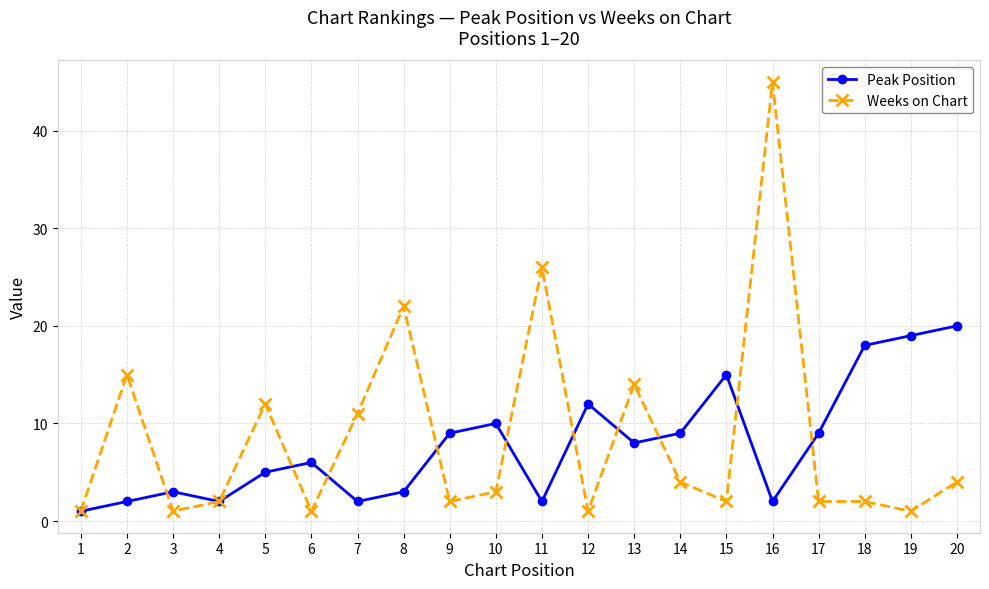

What are all the series names shown in the legend?

Peak Position, Weeks on Chart